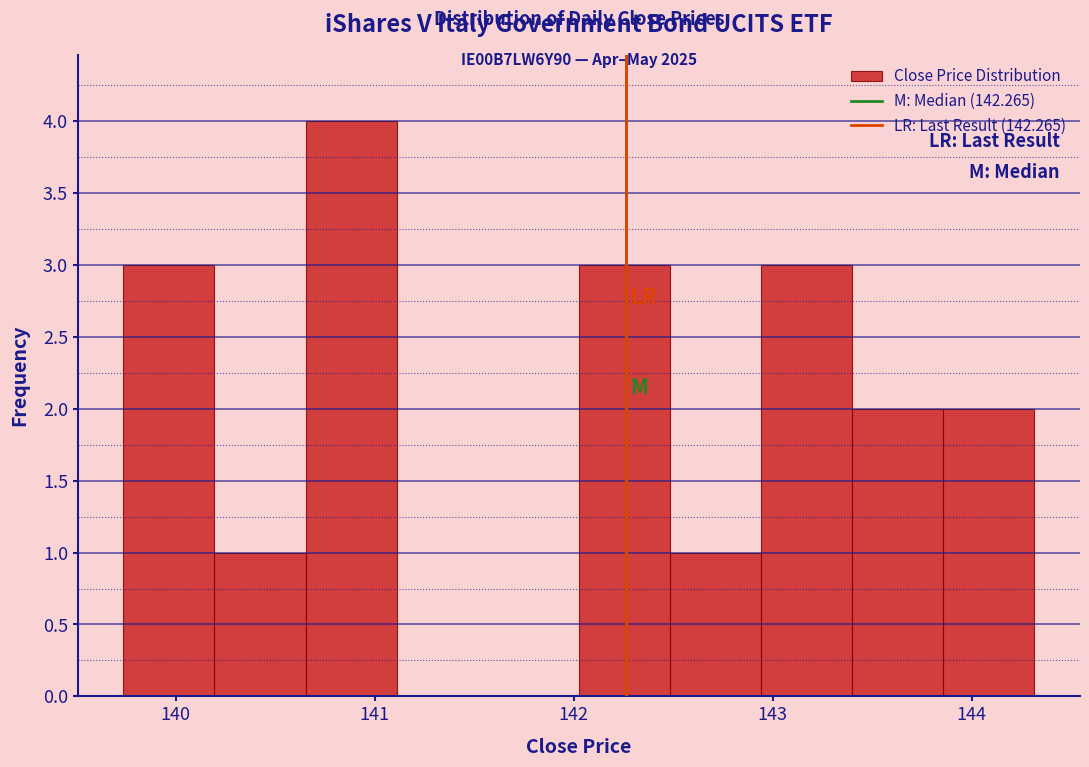

Over which range of the x-axis is the bar tallest?

140.7 to 141.1